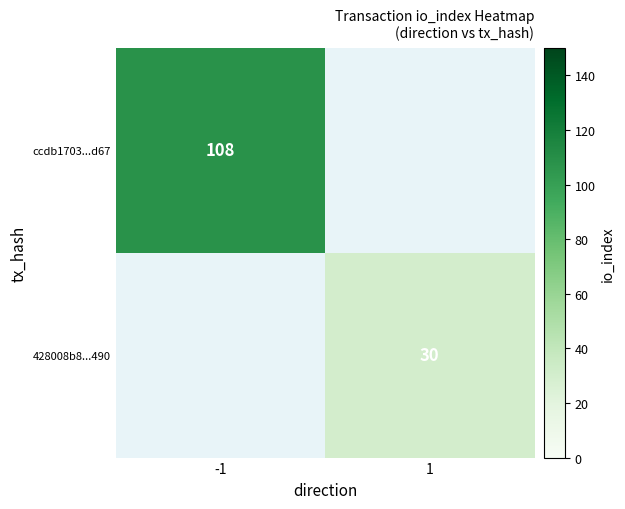

At how many categories does at least one series exceed 104?

1